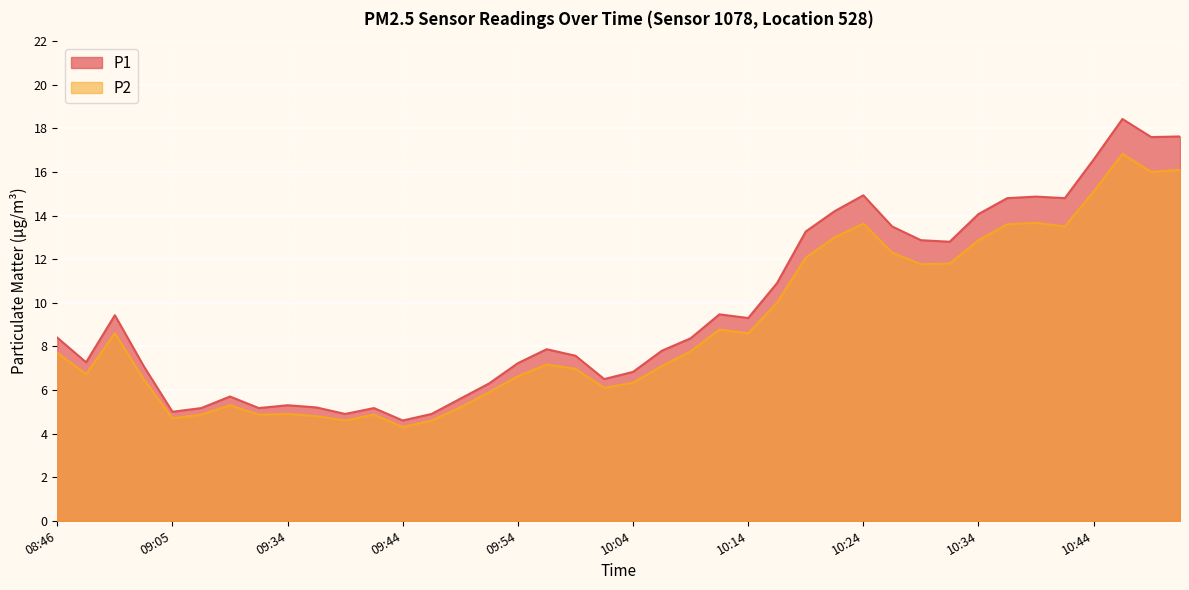

How many lines are shown in the chart?

2